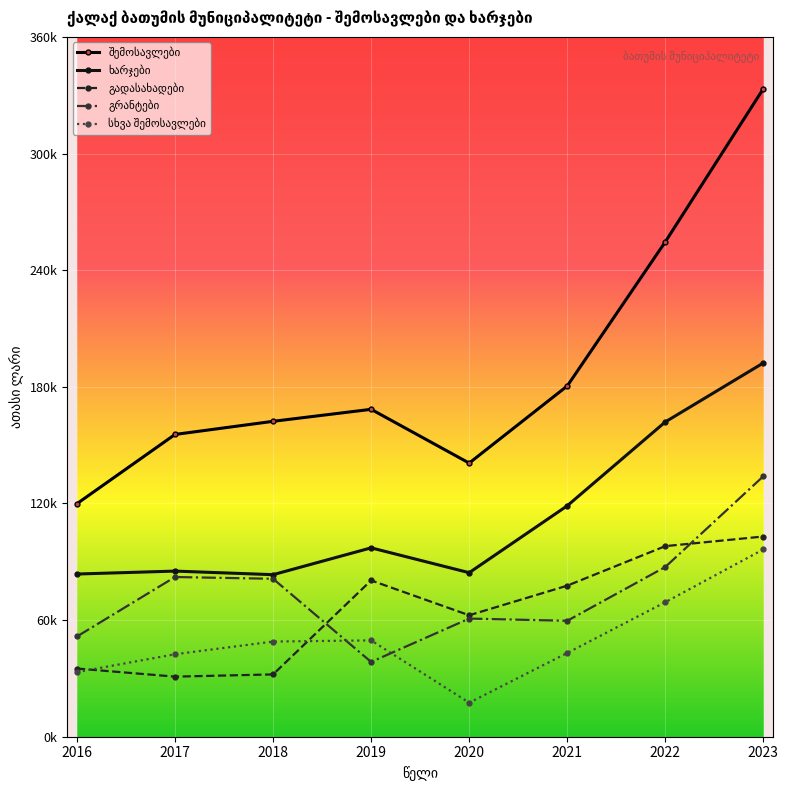

Does the chart have visible grid lines?

Yes